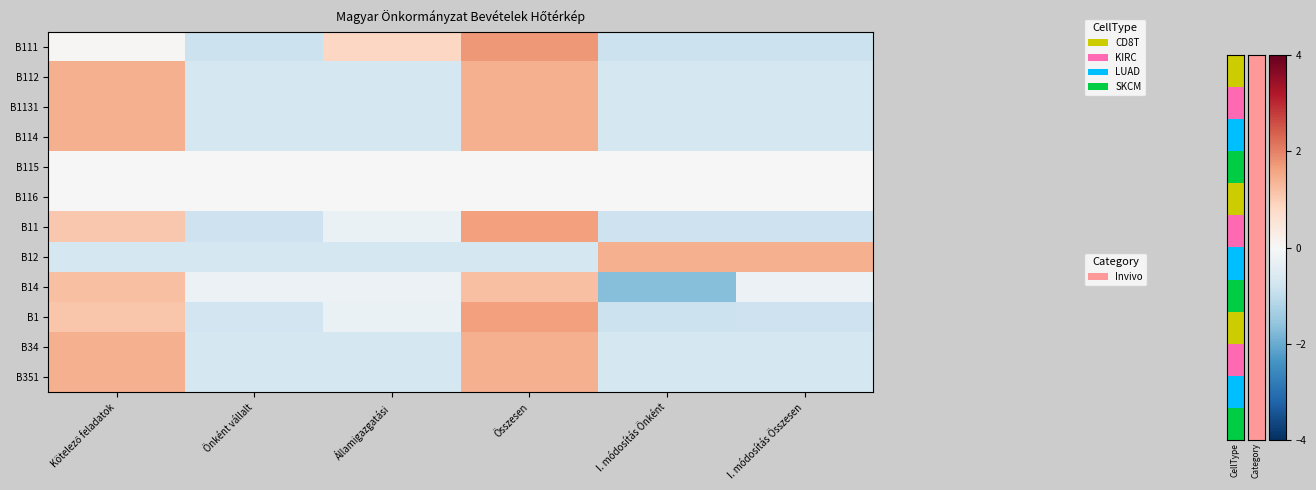

Reading left to right, what are all the values shown in this chart?

B111: Kötelező feladatok=0.0	Önként vállalt=-0.9	Államigazgatási=0.8	Összesen=1.7	I. módosítás Önként=-0.9	I. módosítás Összesen=-0.9
B112: Kötelező feladatok=1.4	Önként vállalt=-0.7	Államigazgatási=-0.7	Összesen=1.4	I. módosítás Önként=-0.7	I. módosítás Összesen=-0.7
B1131: Kötelező feladatok=1.4	Önként vállalt=-0.7	Államigazgatási=-0.7	Összesen=1.4	I. módosítás Önként=-0.7	I. módosítás Összesen=-0.7
B114: Kötelező feladatok=1.4	Önként vállalt=-0.7	Államigazgatási=-0.7	Összesen=1.4	I. módosítás Önként=-0.7	I. módosítás Összesen=-0.7
B115: Kötelező feladatok=0.0	Önként vállalt=0.0	Államigazgatási=0.0	Összesen=0.0	I. módosítás Önként=0.0	I. módosítás Összesen=0.0
B116: Kötelező feladatok=0.0	Önként vállalt=0.0	Államigazgatási=0.0	Összesen=0.0	I. módosítás Önként=0.0	I. módosítás Összesen=0.0
B11: Kötelező feladatok=1.1	Önként vállalt=-0.8	Államigazgatási=-0.3	Összesen=1.6	I. módosítás Önként=-0.8	I. módosítás Összesen=-0.8
B12: Kötelező feladatok=-0.7	Önként vállalt=-0.7	Államigazgatási=-0.7	Összesen=-0.7	I. módosítás Önként=1.4	I. módosítás Összesen=1.4
B14: Kötelező feladatok=1.2	Önként vállalt=-0.2	Államigazgatási=-0.2	Összesen=1.2	I. módosítás Önként=-1.7	I. módosítás Összesen=-0.2
B1: Kötelező feladatok=1.1	Önként vállalt=-0.8	Államigazgatási=-0.3	Összesen=1.6	I. módosítás Önként=-0.9	I. módosítás Összesen=-0.8
B34: Kötelező feladatok=1.4	Önként vállalt=-0.7	Államigazgatási=-0.7	Összesen=1.4	I. módosítás Önként=-0.7	I. módosítás Összesen=-0.7
B351: Kötelező feladatok=1.4	Önként vállalt=-0.7	Államigazgatási=-0.7	Összesen=1.4	I. módosítás Önként=-0.7	I. módosítás Összesen=-0.7